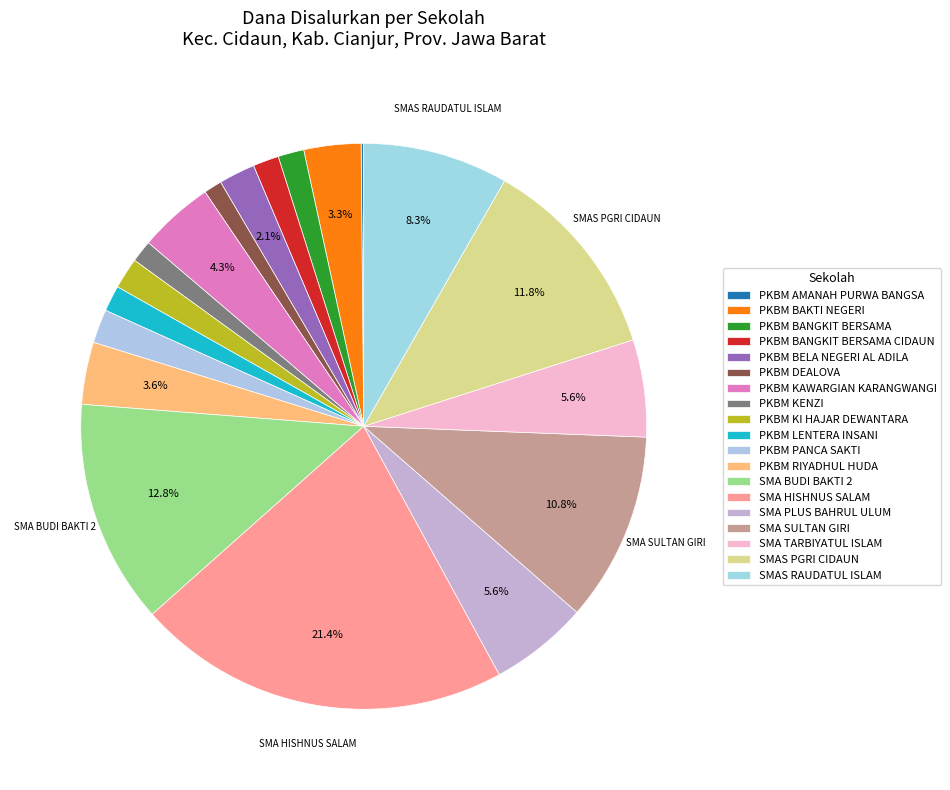

Which slice is the largest?

SMA HISHNUS SALAM